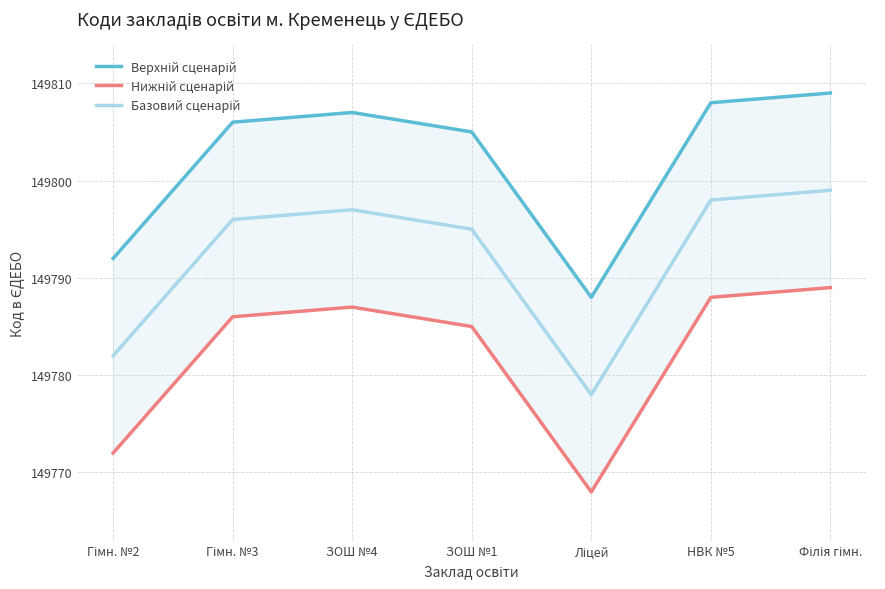

In Базовий сценарій, how many points are lower than both neighbors (excluding endpoints)?

1